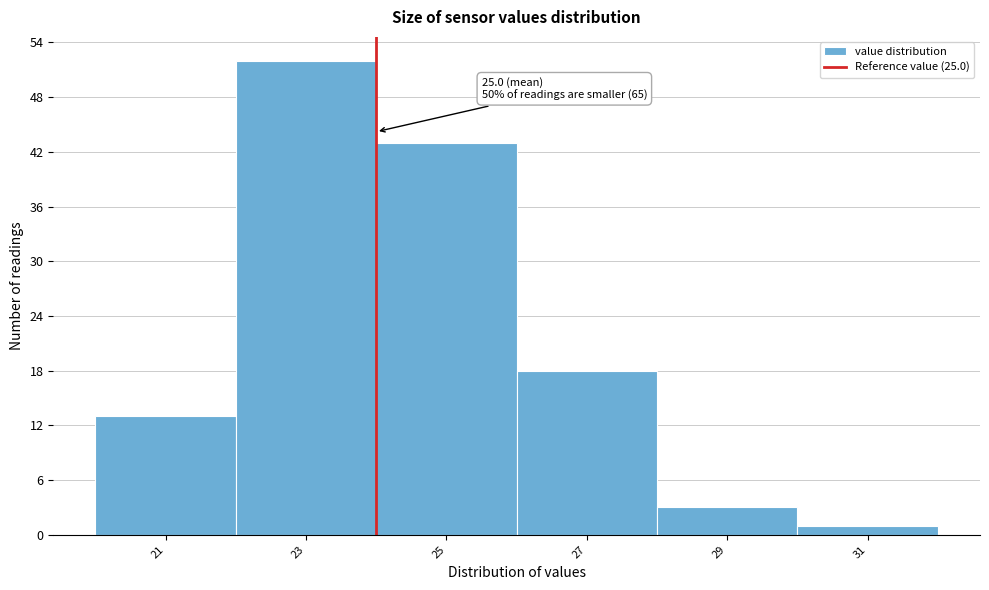

Reading left to right, list all the values displayed in this chart.

21=13	23=52	25=43	27=18	29=3	31=1